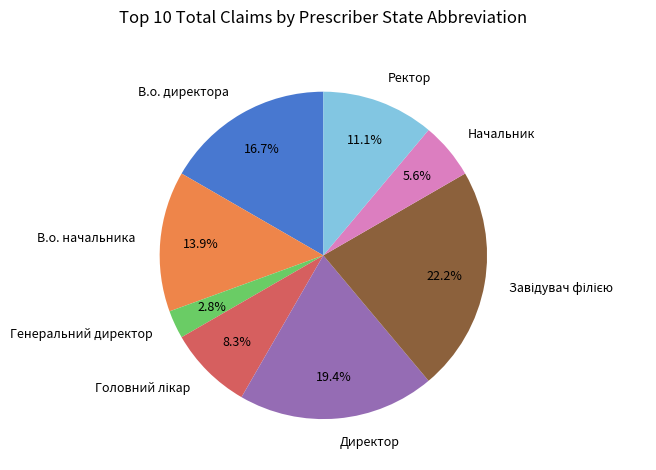

What is the smallest slice in the pie chart?

Генеральний директор